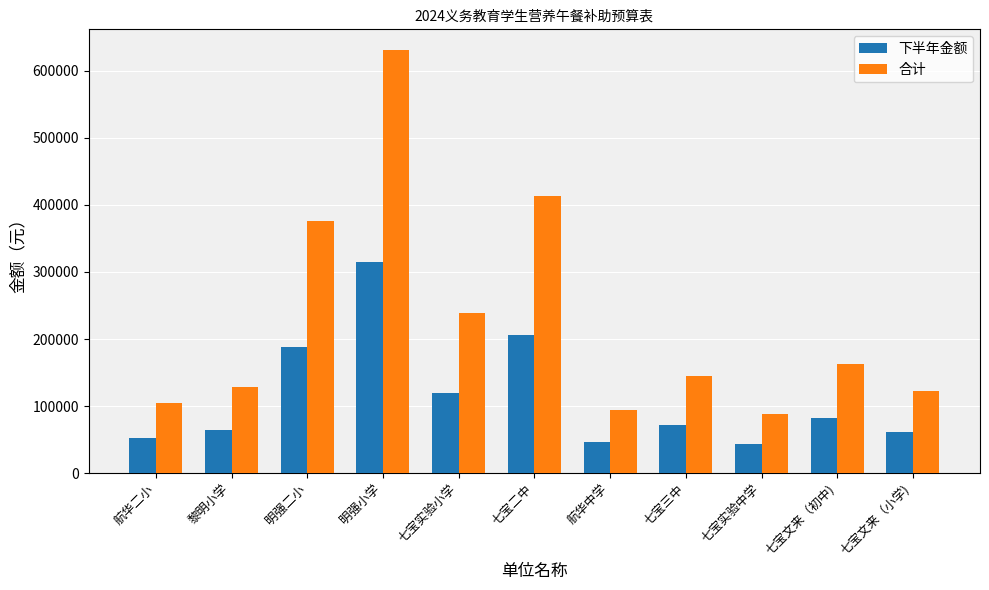

What is the total value across all series at 黎明小学?

192375